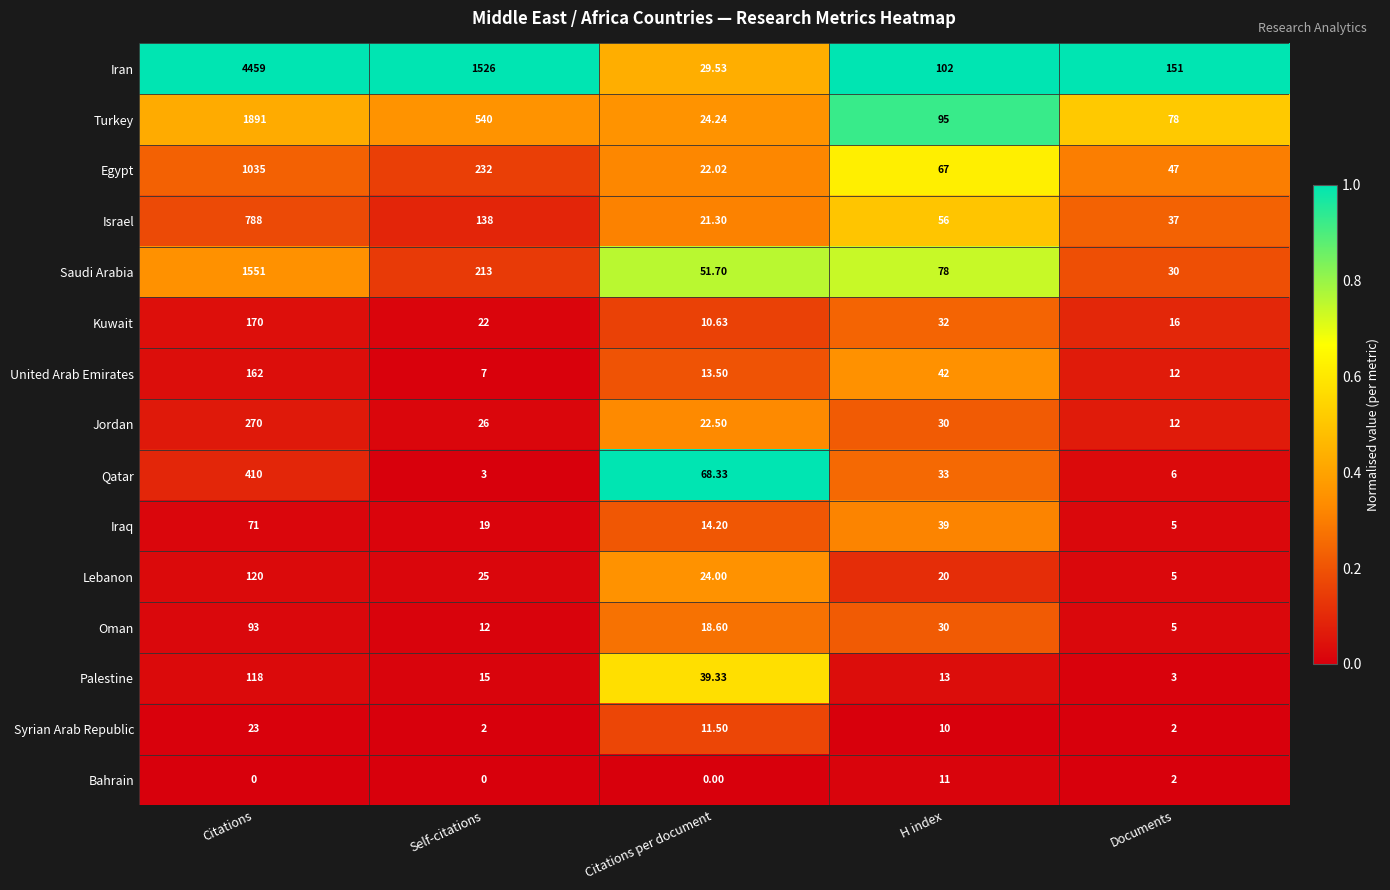

Which category has the highest value across all series?

Citations